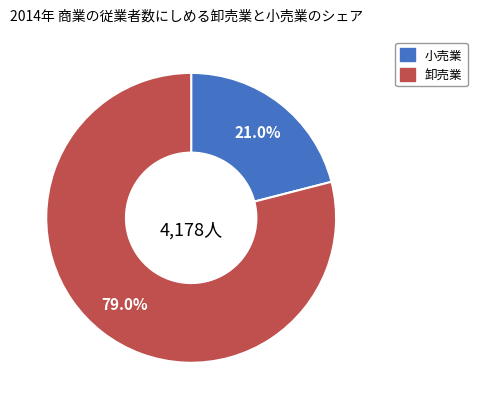

Is there any slice that represents more than half of the pie?

Yes